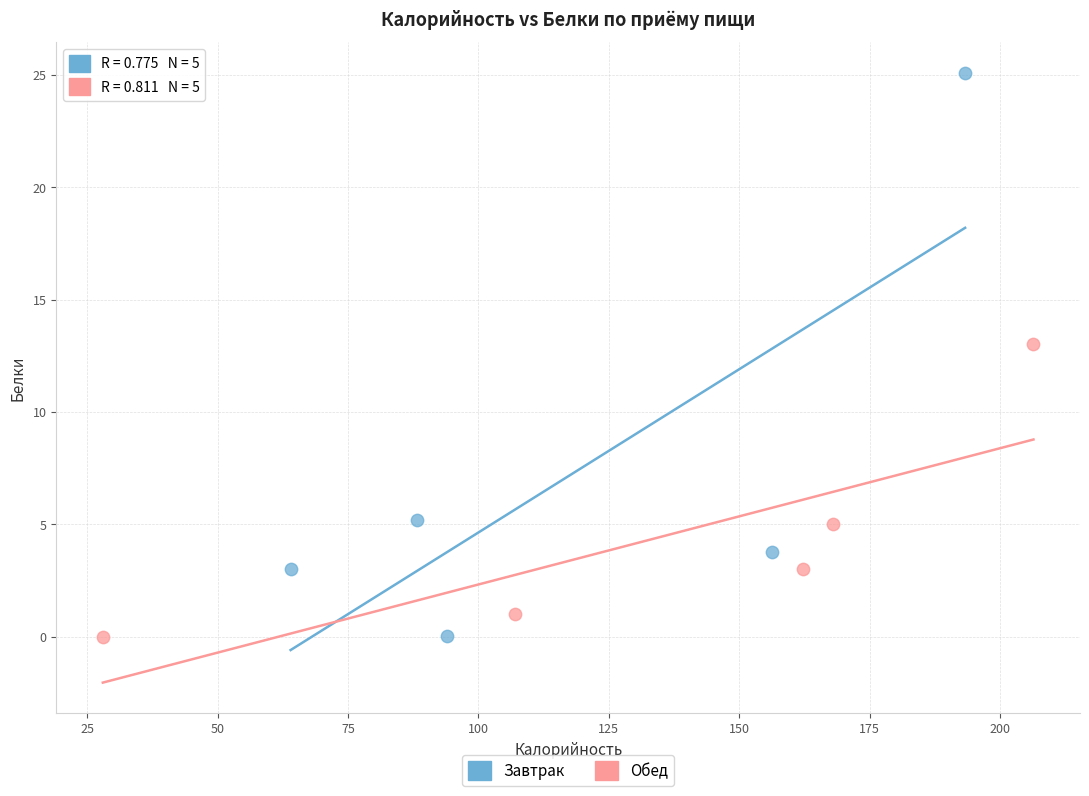

Which series has the largest Y range (max minus min)?

Завтрак